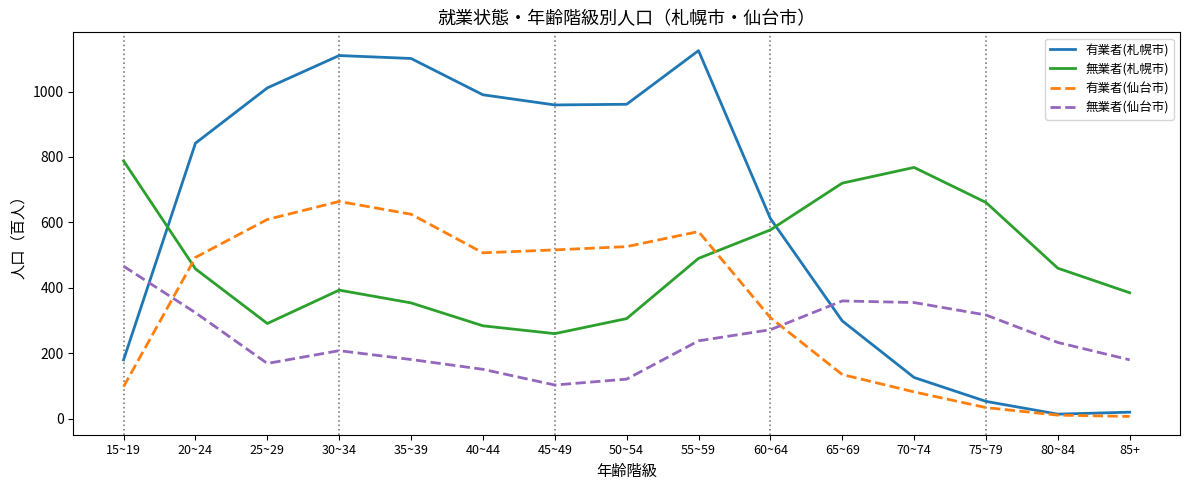

Rank the series by their maximum value, from lowest to highest.

無業者(仙台市), 有業者(仙台市), 無業者(札幌市), 有業者(札幌市)